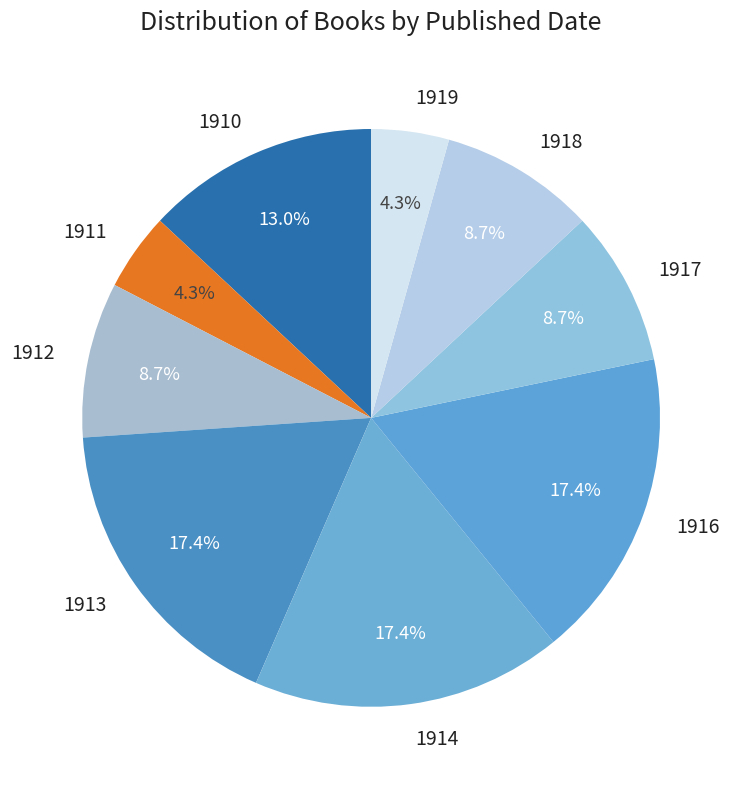

What percentage do 1914 and 1912 together represent?

26.1%